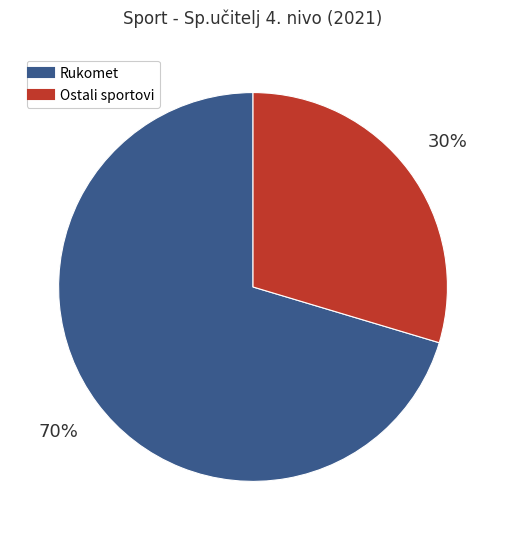

How many slices are in this pie chart?

2